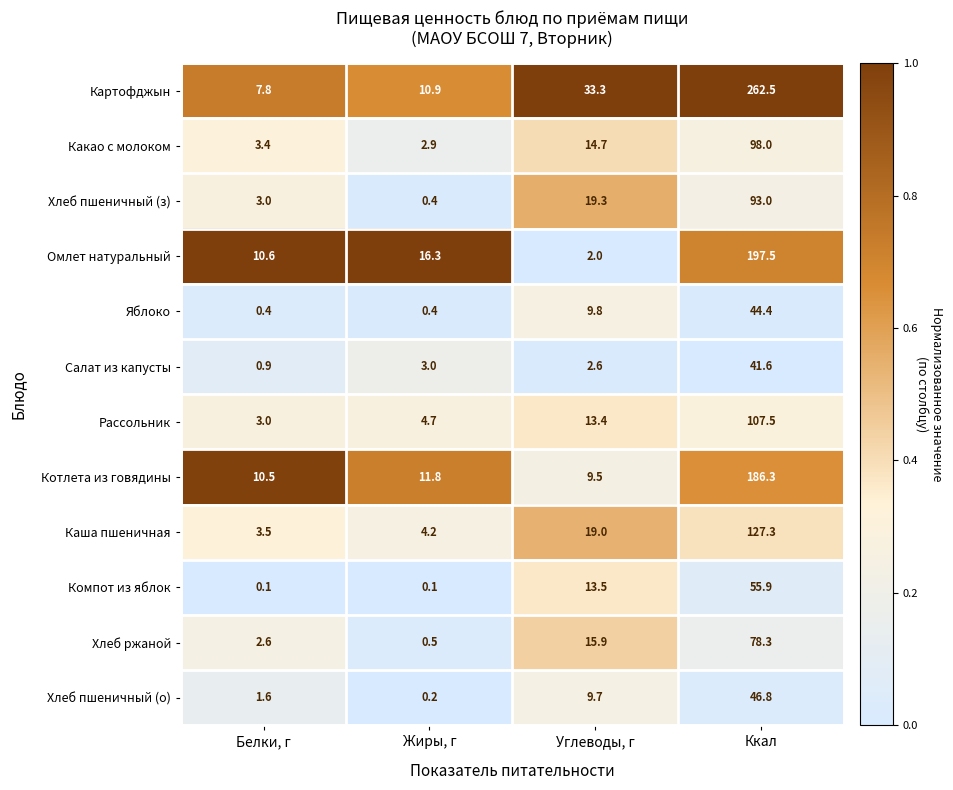

The Салат из капусты series shows 41.6 at Ккал. True or false?

True